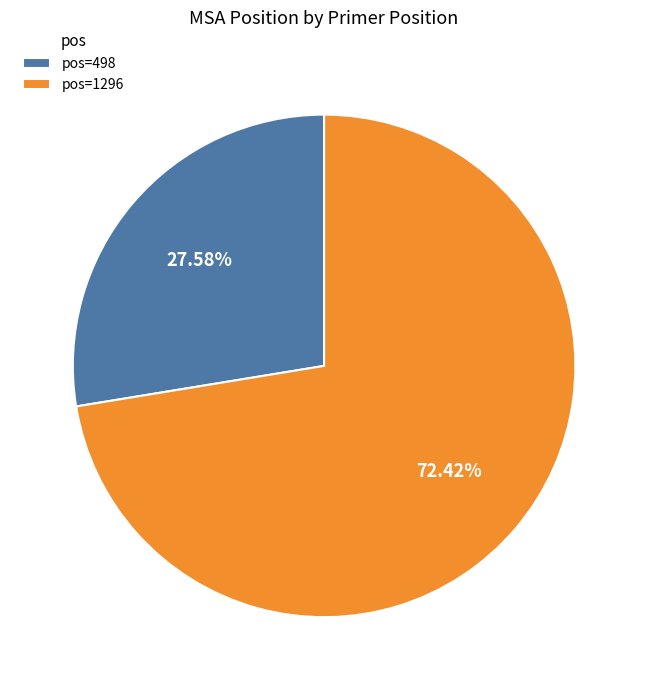

How many slices are in this pie chart?

2